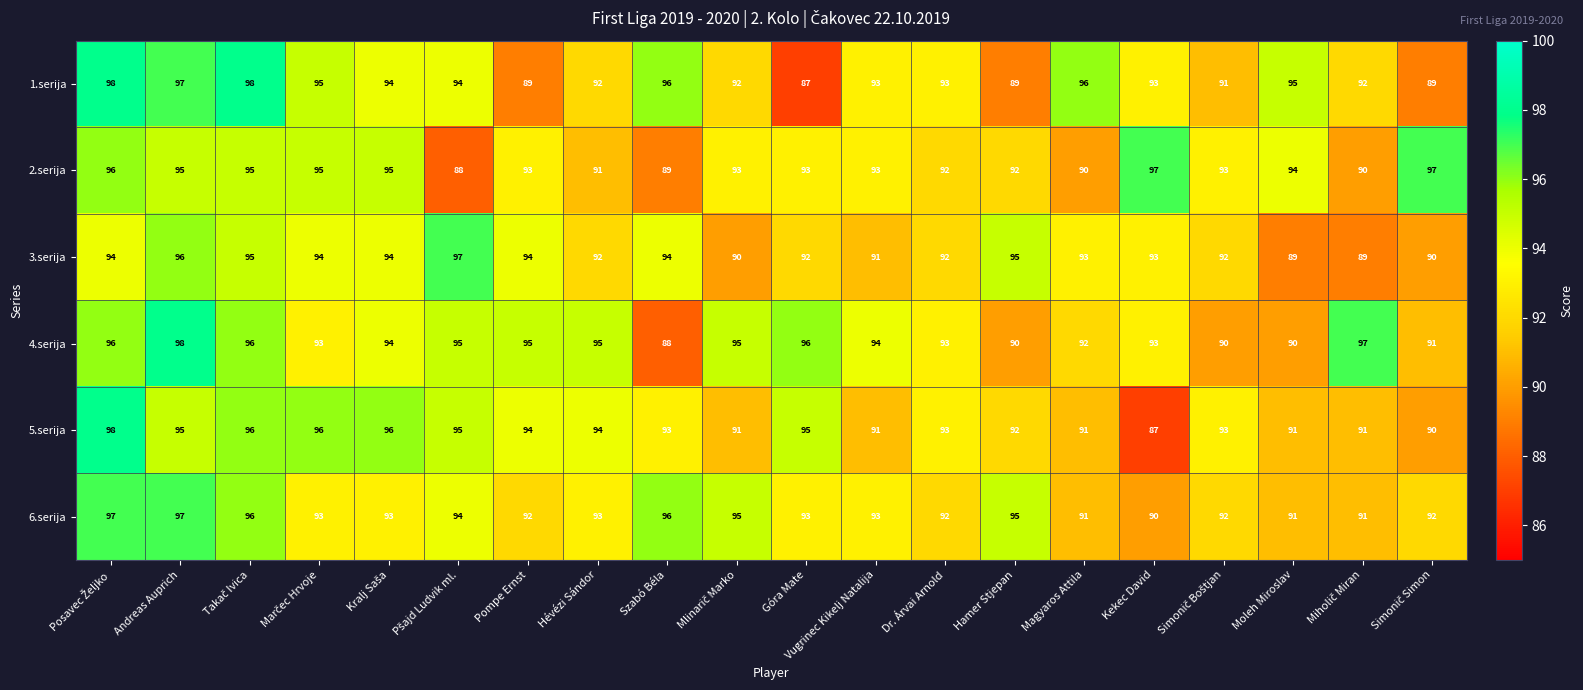

Which category has the lowest value in the 5.serija series?

Kekec David